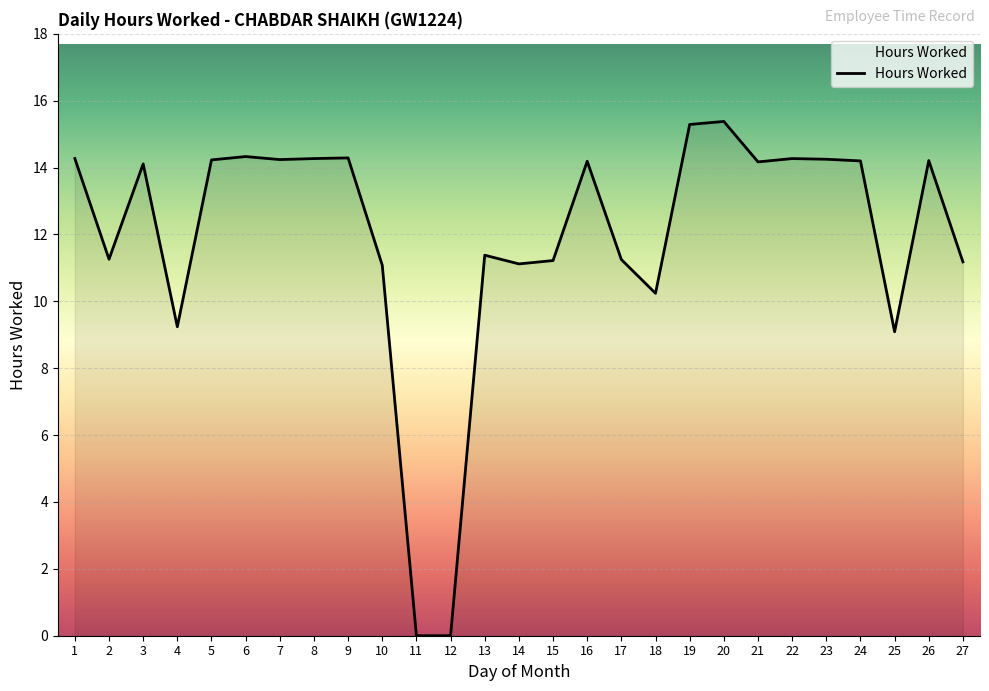

What is the ratio of the value at 23 to the value at 27?

1.3